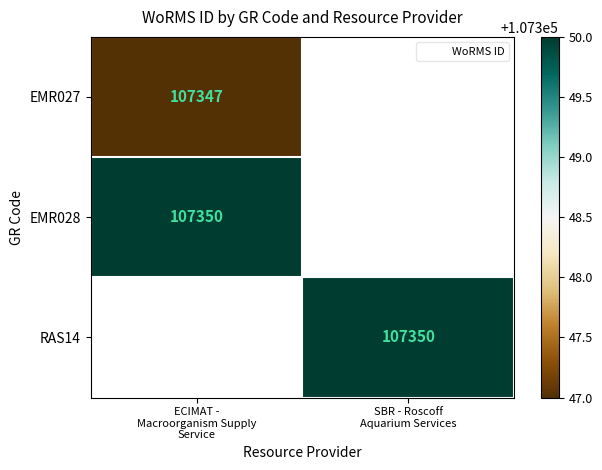

Which has a higher value, SBR - Roscoff
Aquarium Services or ECIMAT -
Macroorganism Supply
Service?

ECIMAT -
Macroorganism Supply
Service